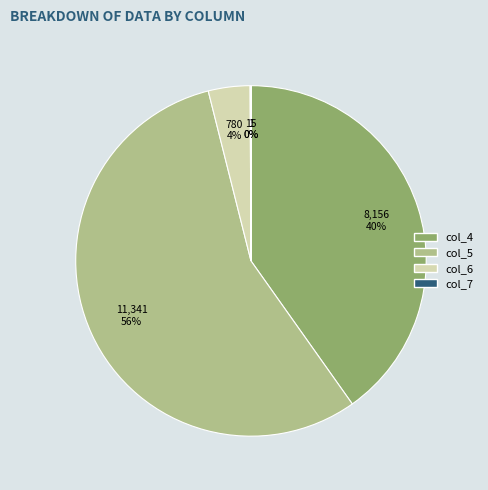

To the nearest percent, what is the difference between the largest and smallest slice percentages?

56%